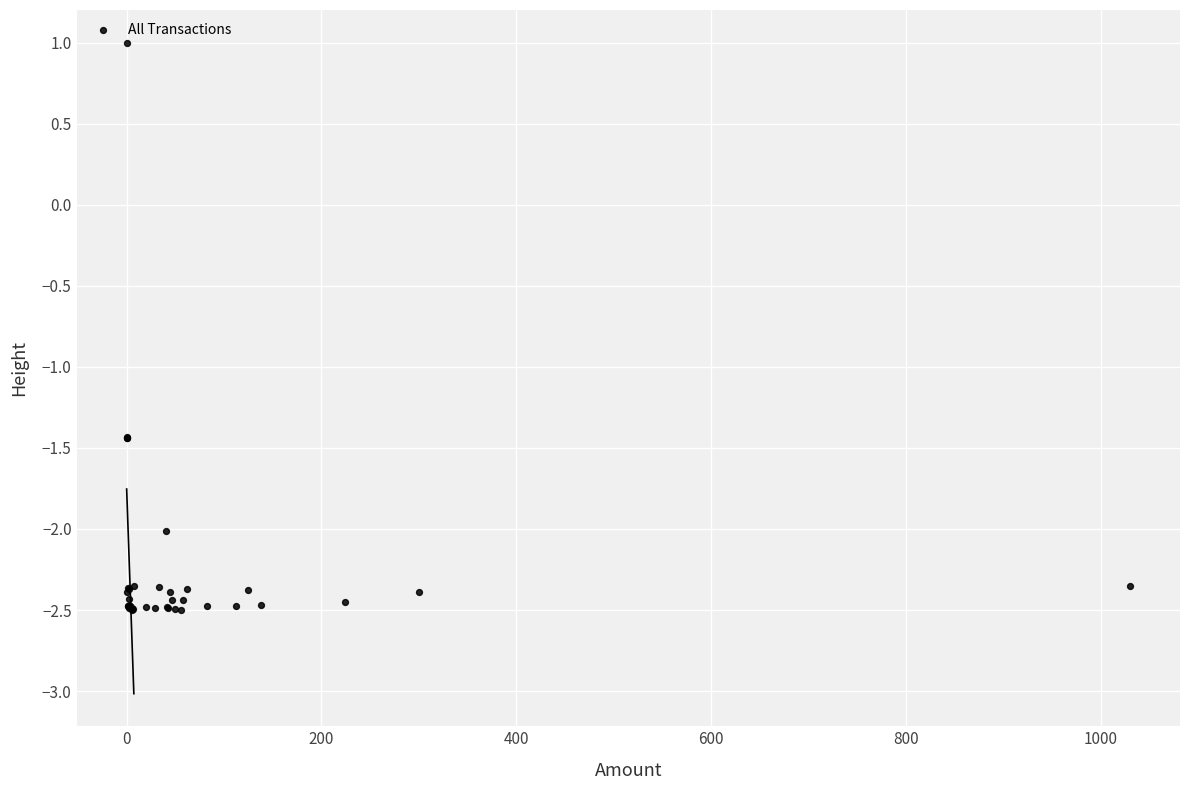

What Y value in the scatter plot is closest to 0?

1.0